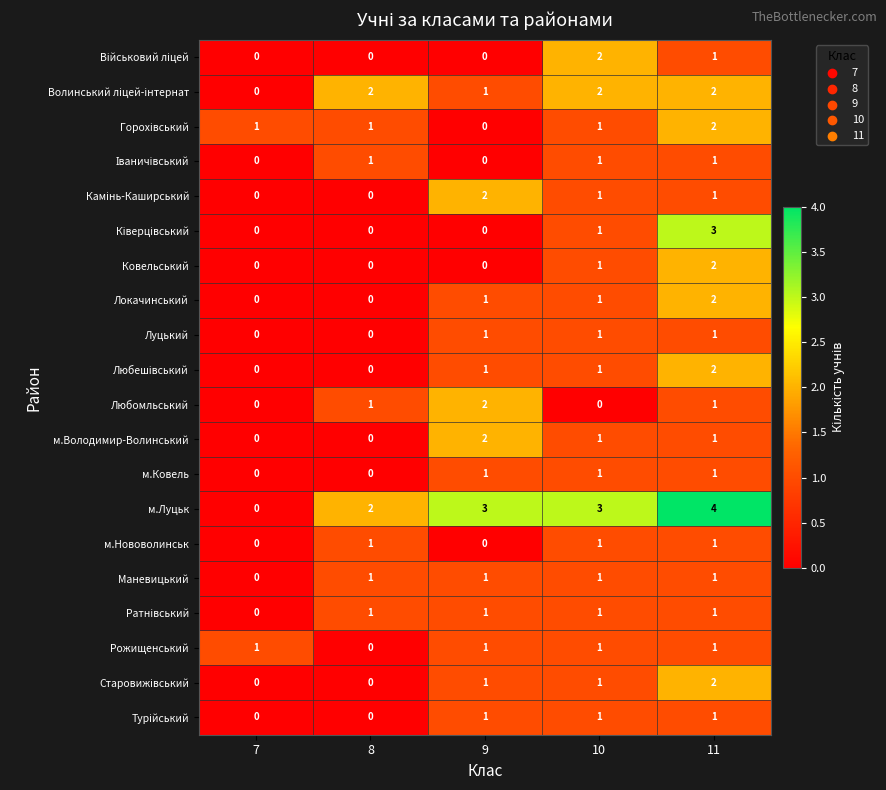

What is the sum of all Луцький values?

3